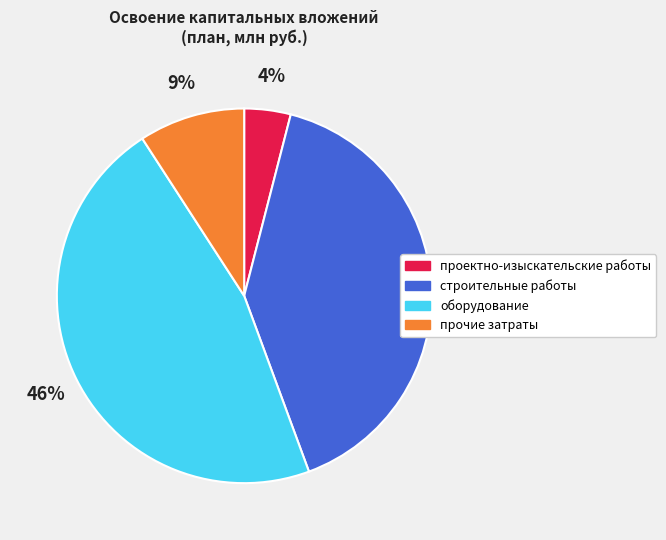

To the nearest percent, what percentage of the pie is оборудование?

46%